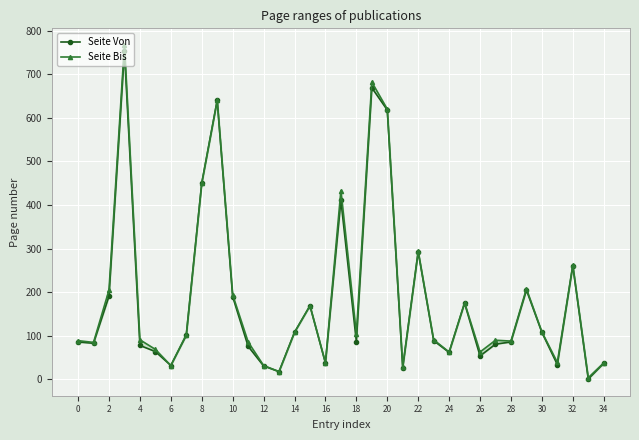

Which series has the largest total across all categories?

Seite Bis